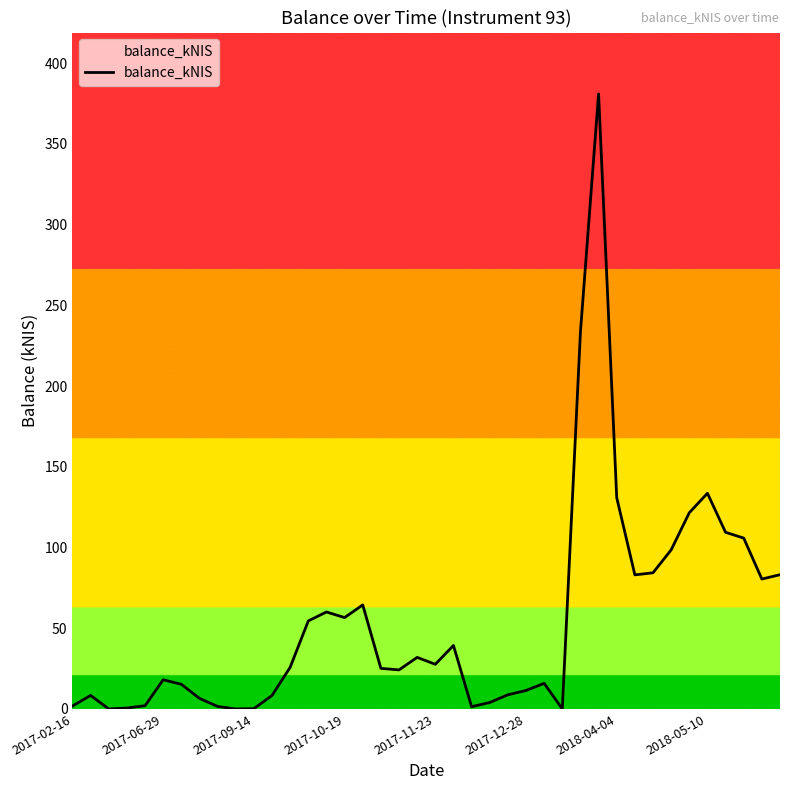

What is the difference between the maximum and minimum values?

380.9